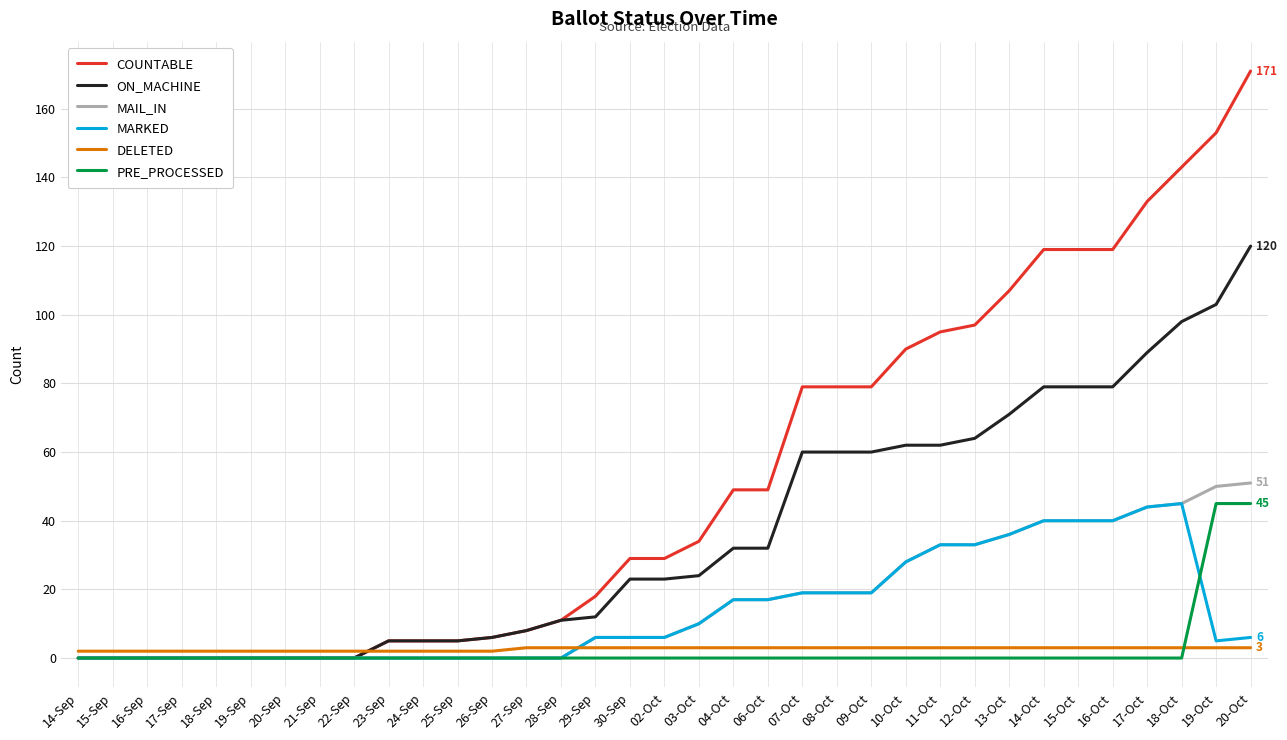

Reading left to right, transcribe all the data shown in this chart.

COUNTABLE: 14-Sep=0	15-Sep=0	16-Sep=0	17-Sep=0	18-Sep=0	19-Sep=0	20-Sep=0	21-Sep=0	22-Sep=0	23-Sep=5	24-Sep=5	25-Sep=5	26-Sep=6	27-Sep=8	28-Sep=11	29-Sep=18	30-Sep=29	02-Oct=29	03-Oct=34	04-Oct=49	06-Oct=49	07-Oct=79	08-Oct=79	09-Oct=79	10-Oct=90	11-Oct=95	12-Oct=97	13-Oct=107	14-Oct=119	15-Oct=119	16-Oct=119	17-Oct=133	18-Oct=143	19-Oct=153	20-Oct=171
ON_MACHINE: 14-Sep=0	15-Sep=0	16-Sep=0	17-Sep=0	18-Sep=0	19-Sep=0	20-Sep=0	21-Sep=0	22-Sep=0	23-Sep=5	24-Sep=5	25-Sep=5	26-Sep=6	27-Sep=8	28-Sep=11	29-Sep=12	30-Sep=23	02-Oct=23	03-Oct=24	04-Oct=32	06-Oct=32	07-Oct=60	08-Oct=60	09-Oct=60	10-Oct=62	11-Oct=62	12-Oct=64	13-Oct=71	14-Oct=79	15-Oct=79	16-Oct=79	17-Oct=89	18-Oct=98	19-Oct=103	20-Oct=120
MAIL_IN: 14-Sep=0	15-Sep=0	16-Sep=0	17-Sep=0	18-Sep=0	19-Sep=0	20-Sep=0	21-Sep=0	22-Sep=0	23-Sep=0	24-Sep=0	25-Sep=0	26-Sep=0	27-Sep=0	28-Sep=0	29-Sep=6	30-Sep=6	02-Oct=6	03-Oct=10	04-Oct=17	06-Oct=17	07-Oct=19	08-Oct=19	09-Oct=19	10-Oct=28	11-Oct=33	12-Oct=33	13-Oct=36	14-Oct=40	15-Oct=40	16-Oct=40	17-Oct=44	18-Oct=45	19-Oct=50	20-Oct=51
MARKED: 14-Sep=0	15-Sep=0	16-Sep=0	17-Sep=0	18-Sep=0	19-Sep=0	20-Sep=0	21-Sep=0	22-Sep=0	23-Sep=0	24-Sep=0	25-Sep=0	26-Sep=0	27-Sep=0	28-Sep=0	29-Sep=6	30-Sep=6	02-Oct=6	03-Oct=10	04-Oct=17	06-Oct=17	07-Oct=19	08-Oct=19	09-Oct=19	10-Oct=28	11-Oct=33	12-Oct=33	13-Oct=36	14-Oct=40	15-Oct=40	16-Oct=40	17-Oct=44	18-Oct=45	19-Oct=5	20-Oct=6
DELETED: 14-Sep=2	15-Sep=2	16-Sep=2	17-Sep=2	18-Sep=2	19-Sep=2	20-Sep=2	21-Sep=2	22-Sep=2	23-Sep=2	24-Sep=2	25-Sep=2	26-Sep=2	27-Sep=3	28-Sep=3	29-Sep=3	30-Sep=3	02-Oct=3	03-Oct=3	04-Oct=3	06-Oct=3	07-Oct=3	08-Oct=3	09-Oct=3	10-Oct=3	11-Oct=3	12-Oct=3	13-Oct=3	14-Oct=3	15-Oct=3	16-Oct=3	17-Oct=3	18-Oct=3	19-Oct=3	20-Oct=3
PRE_PROCESSED: 14-Sep=0	15-Sep=0	16-Sep=0	17-Sep=0	18-Sep=0	19-Sep=0	20-Sep=0	21-Sep=0	22-Sep=0	23-Sep=0	24-Sep=0	25-Sep=0	26-Sep=0	27-Sep=0	28-Sep=0	29-Sep=0	30-Sep=0	02-Oct=0	03-Oct=0	04-Oct=0	06-Oct=0	07-Oct=0	08-Oct=0	09-Oct=0	10-Oct=0	11-Oct=0	12-Oct=0	13-Oct=0	14-Oct=0	15-Oct=0	16-Oct=0	17-Oct=0	18-Oct=0	19-Oct=45	20-Oct=45